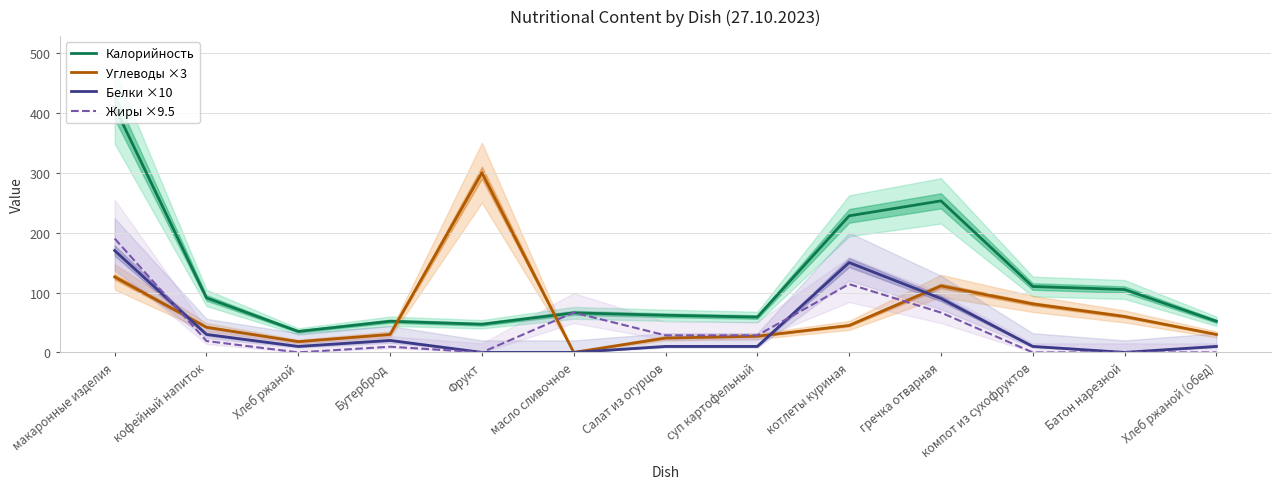

What is the maximum value shown in the chart?

410.0